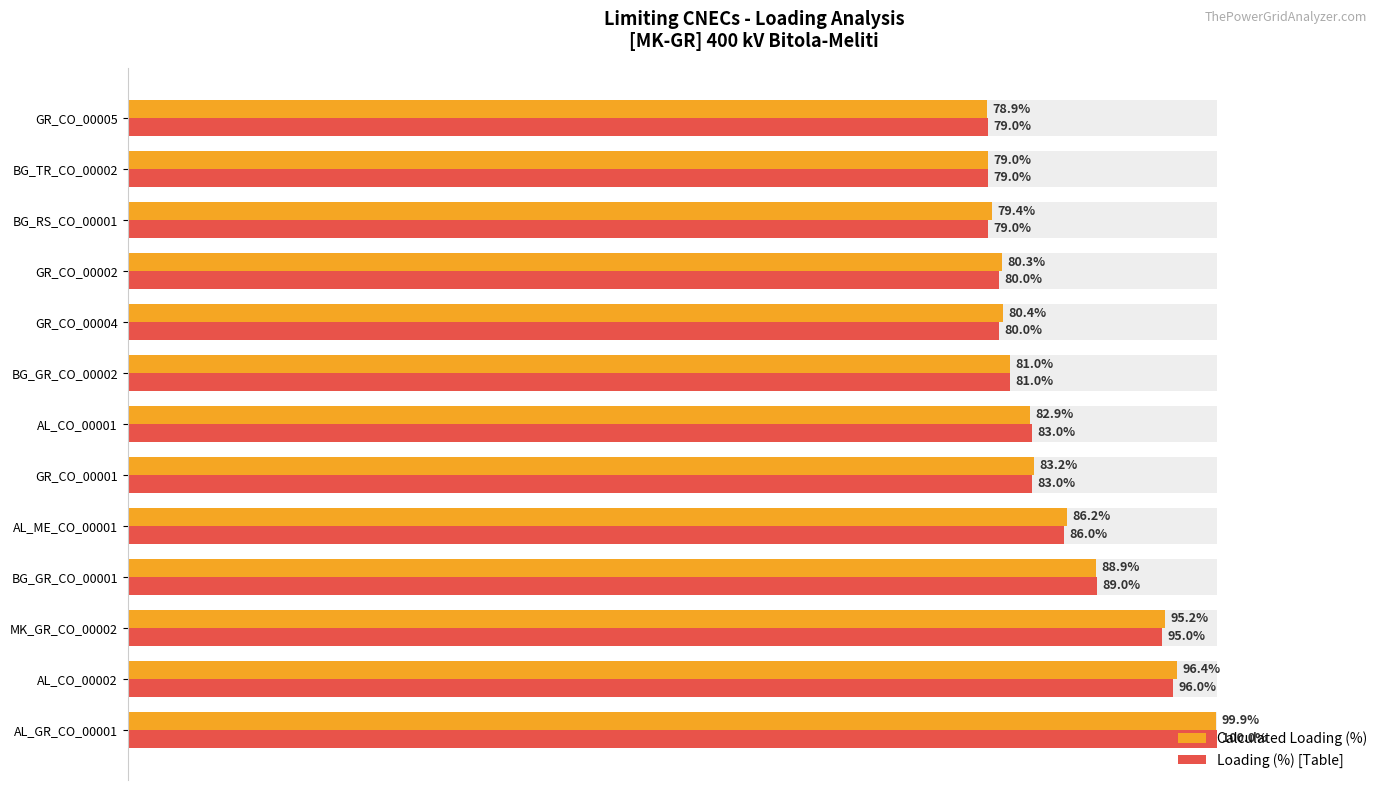

Reading left to right, extract all data points from this chart.

Calculated Loading (%): 99.9	96.4	95.2	88.9	86.2	83.2	82.9	81.0	80.4	80.3	79.4	79.0	78.9
Loading (%) [Table]: 100.0	96.0	95.0	89.0	86.0	83.0	83.0	81.0	80.0	80.0	79.0	79.0	79.0